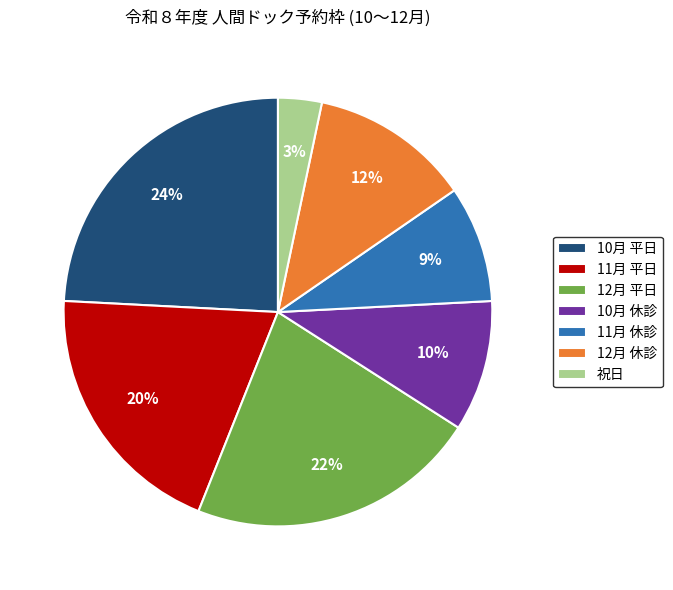

To the nearest percent, what is the difference between the largest and smallest slice percentages?

21%